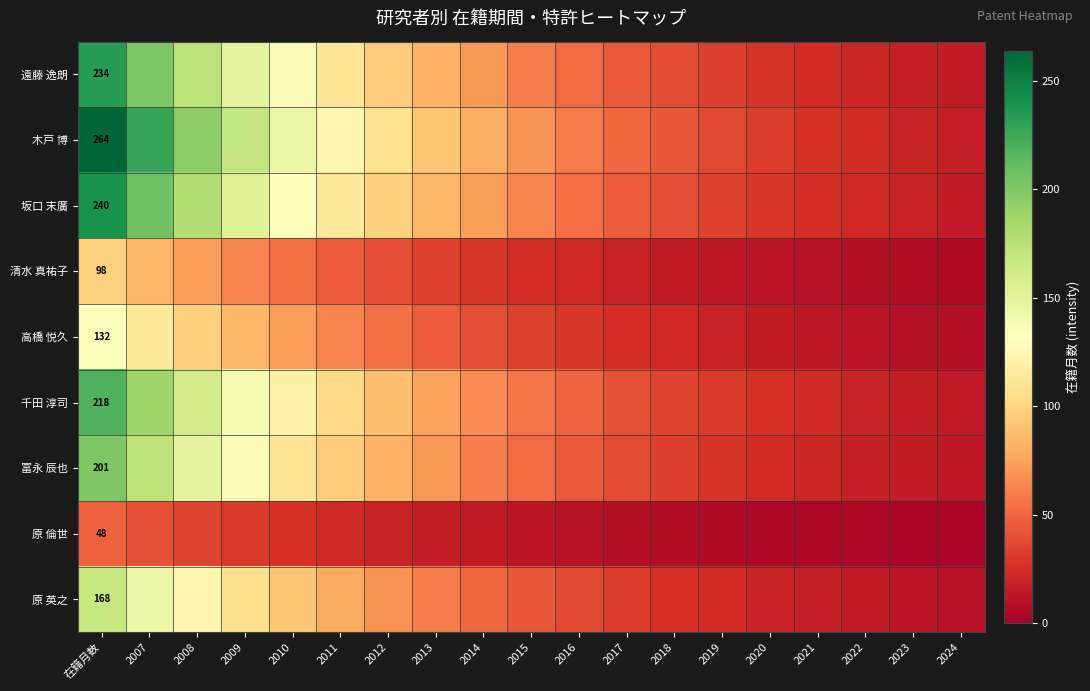

What is the difference between the 冨永 辰也 values at 2024 and 2010?

96.8